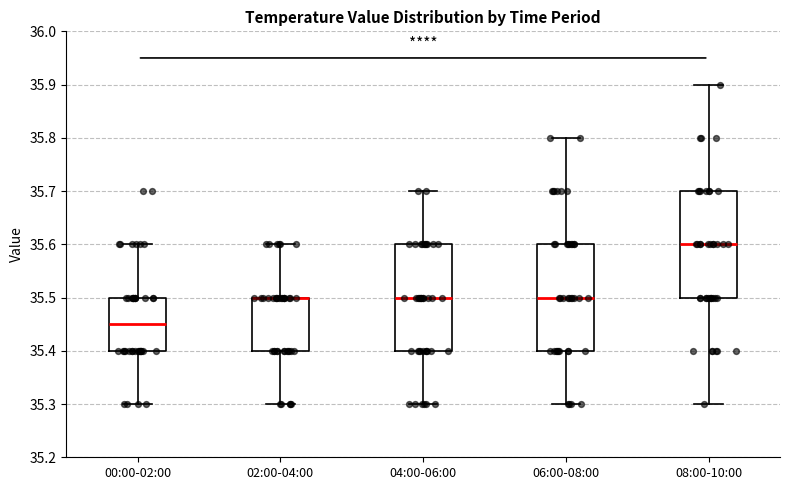

Where does the lower whisker of the box for 00:00-02:00 end on the y-axis? The values are not printed on the chart, so give them approximately, as read against the axis.

35.30